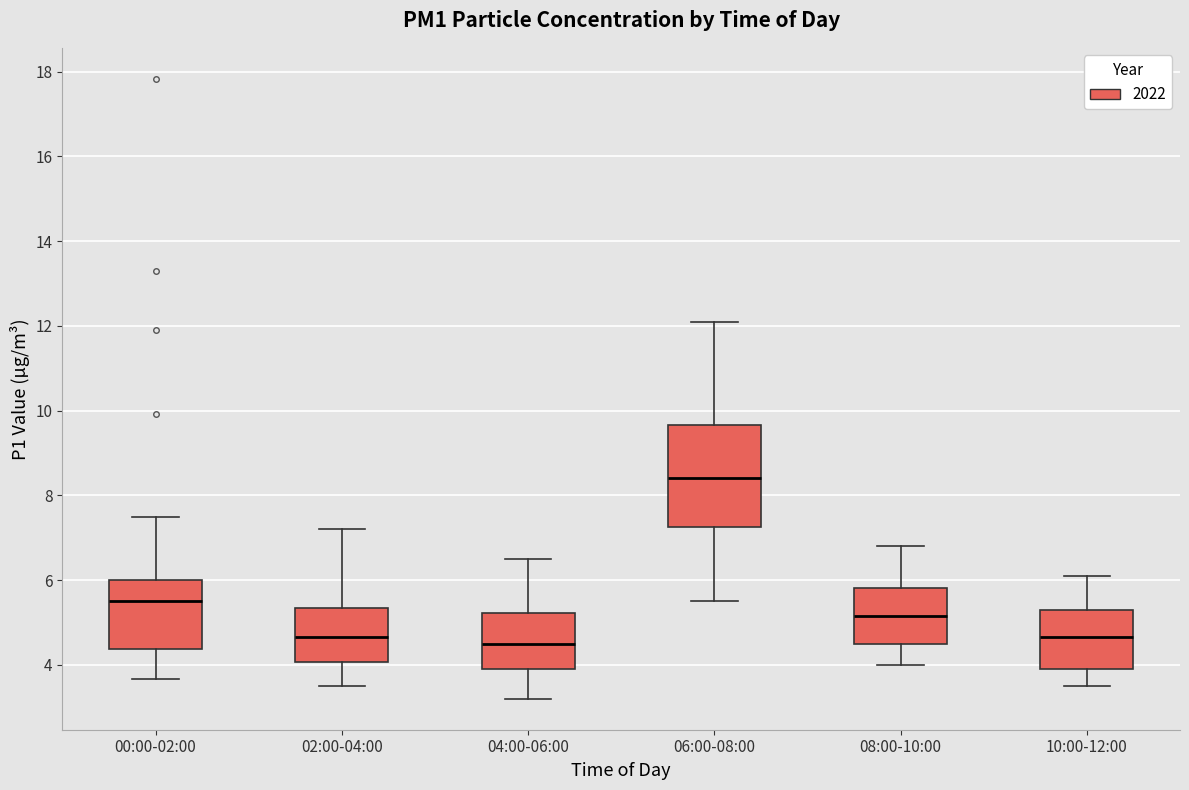

Comparing the boxes themselves (not the whiskers), which one is the tallest?

06:00-08:00